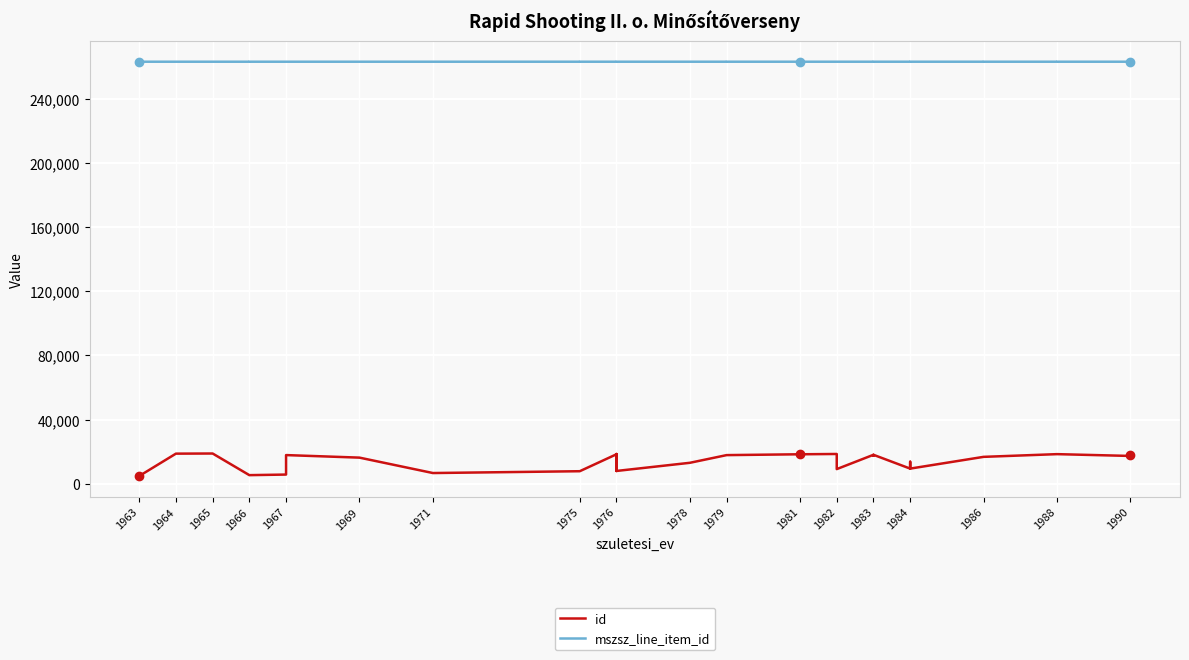

True or false: mszsz_line_item_id and id cross at least once.

False